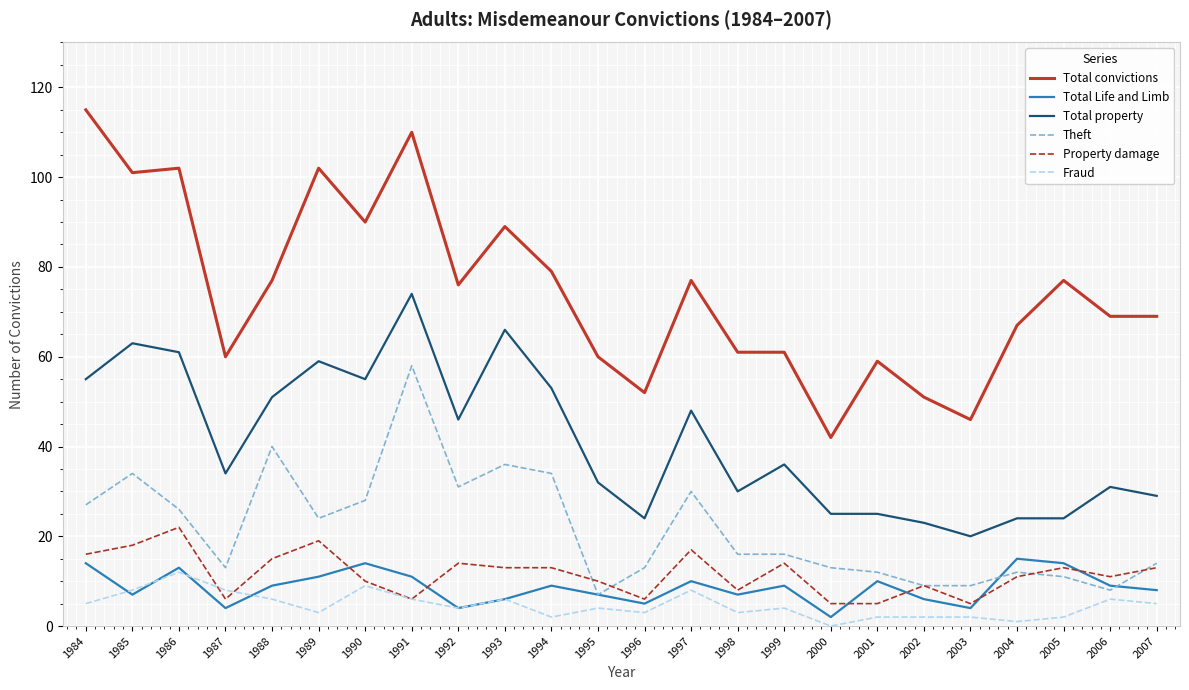

True or false: Theft has a value of 31 at 1992.

True